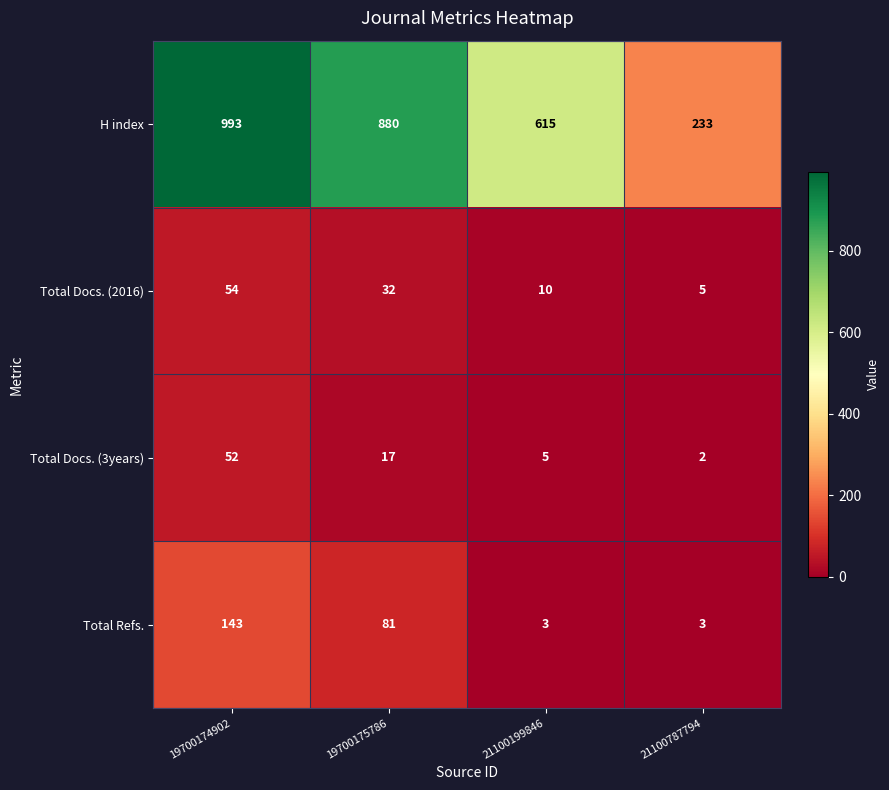

What is the difference between the second highest and minimum values in the Total Docs. (2016) series?

27